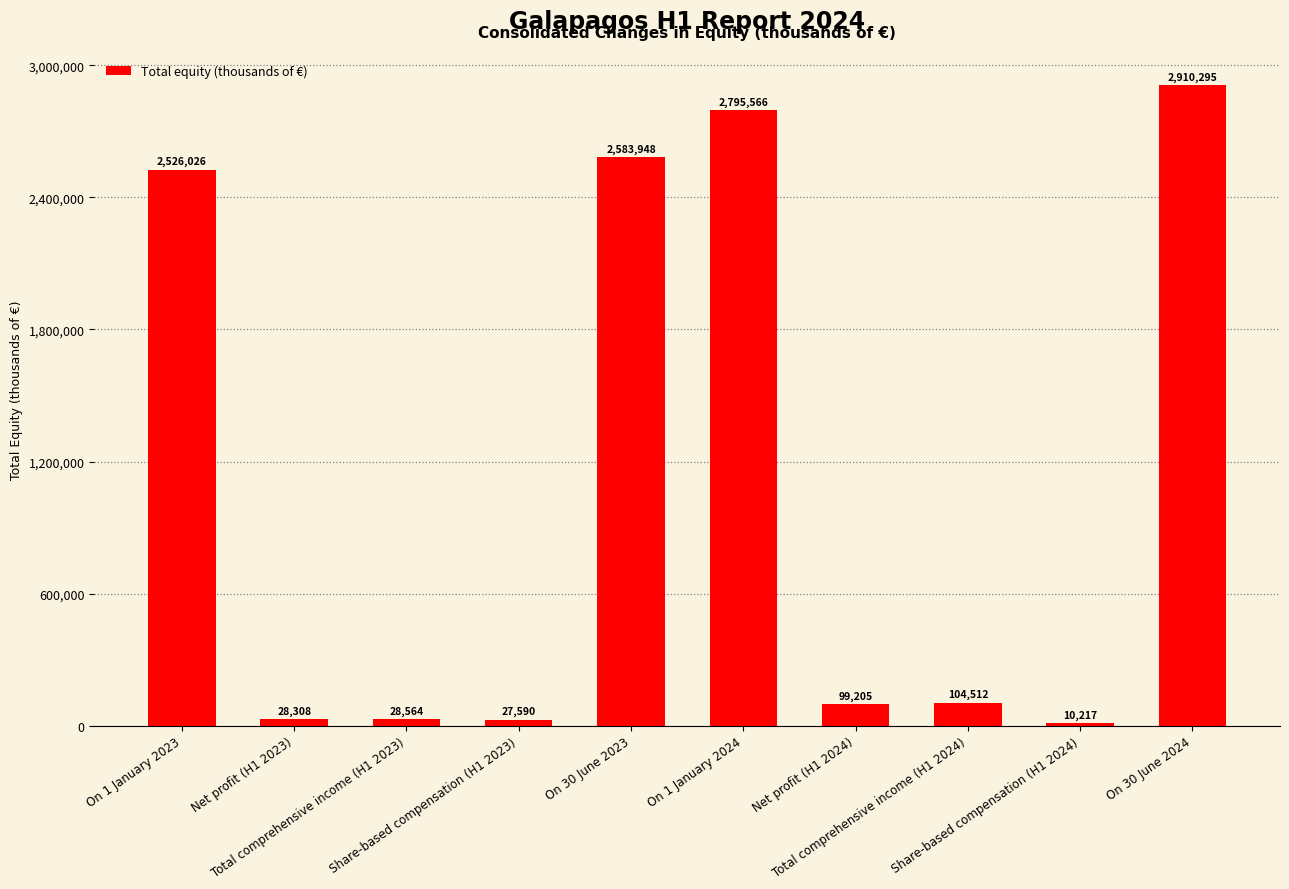

Which category has the lowest value across all series?

Share-based compensation (H1 2024)